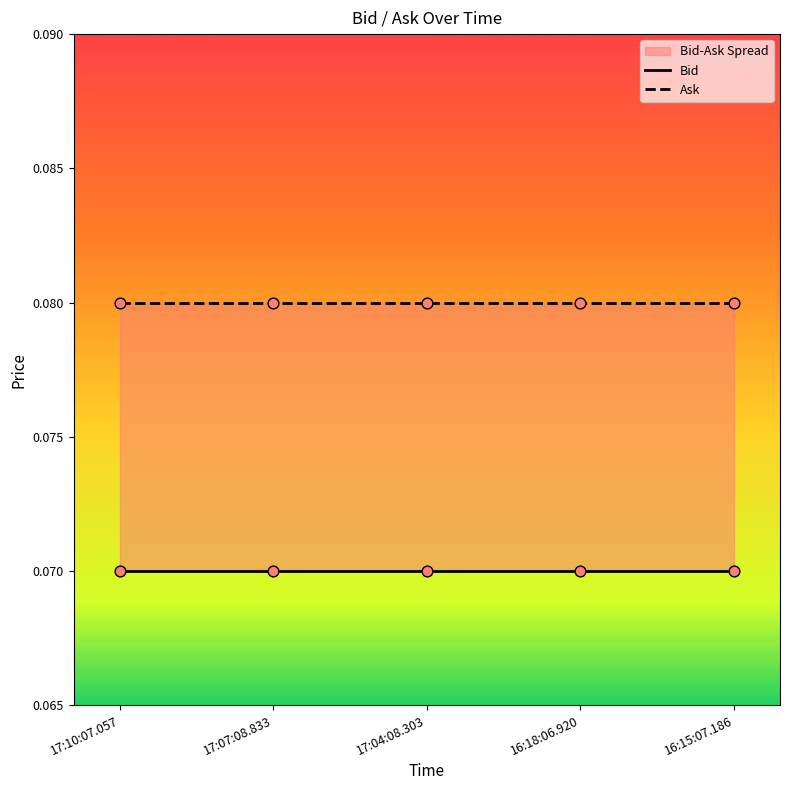

What are all the series names shown in the legend?

Bid, Ask